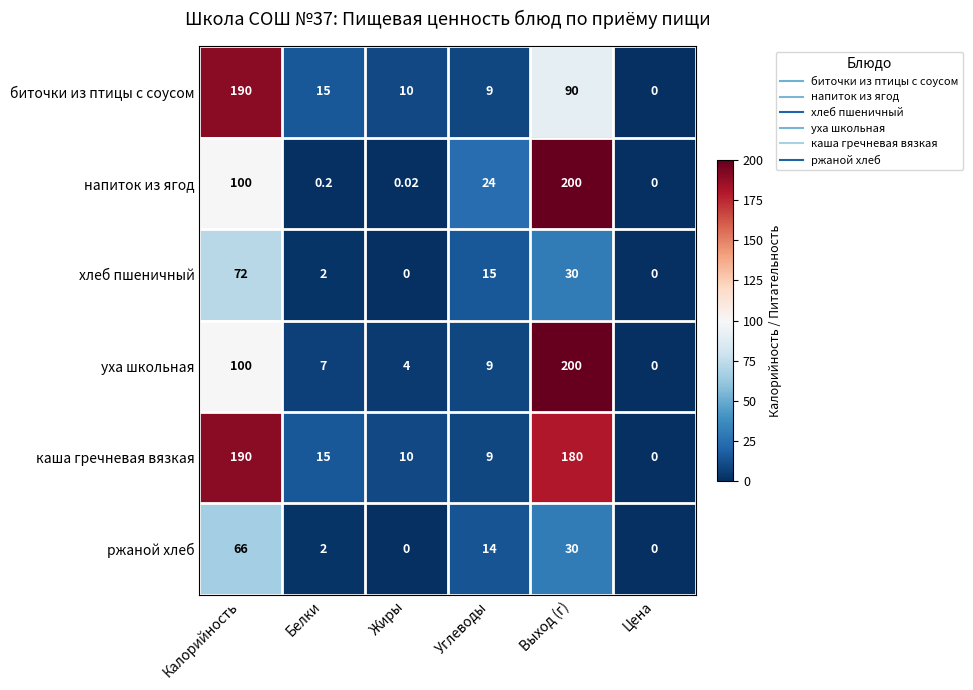

At which label does каша гречневая вязкая first exceed 15?

Калорийность